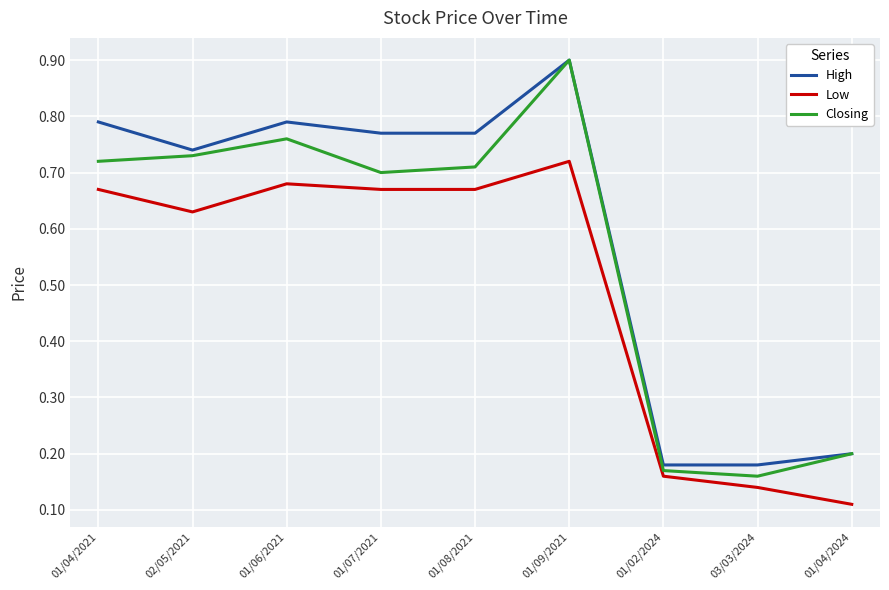

How many lines are shown in the chart?

3